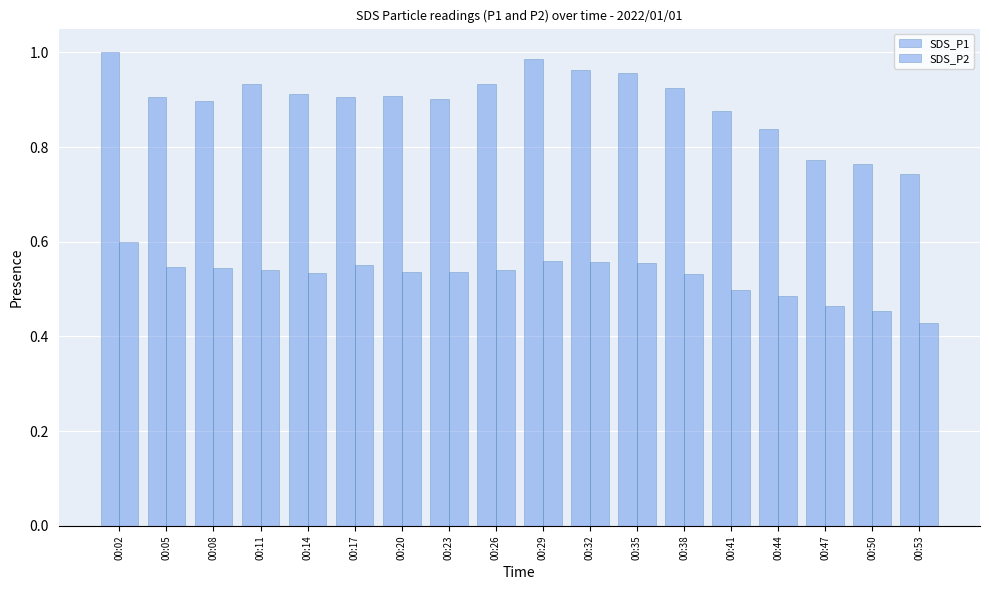

At 00:08, list the series in order from smallest to largest.

SDS_P2, SDS_P1